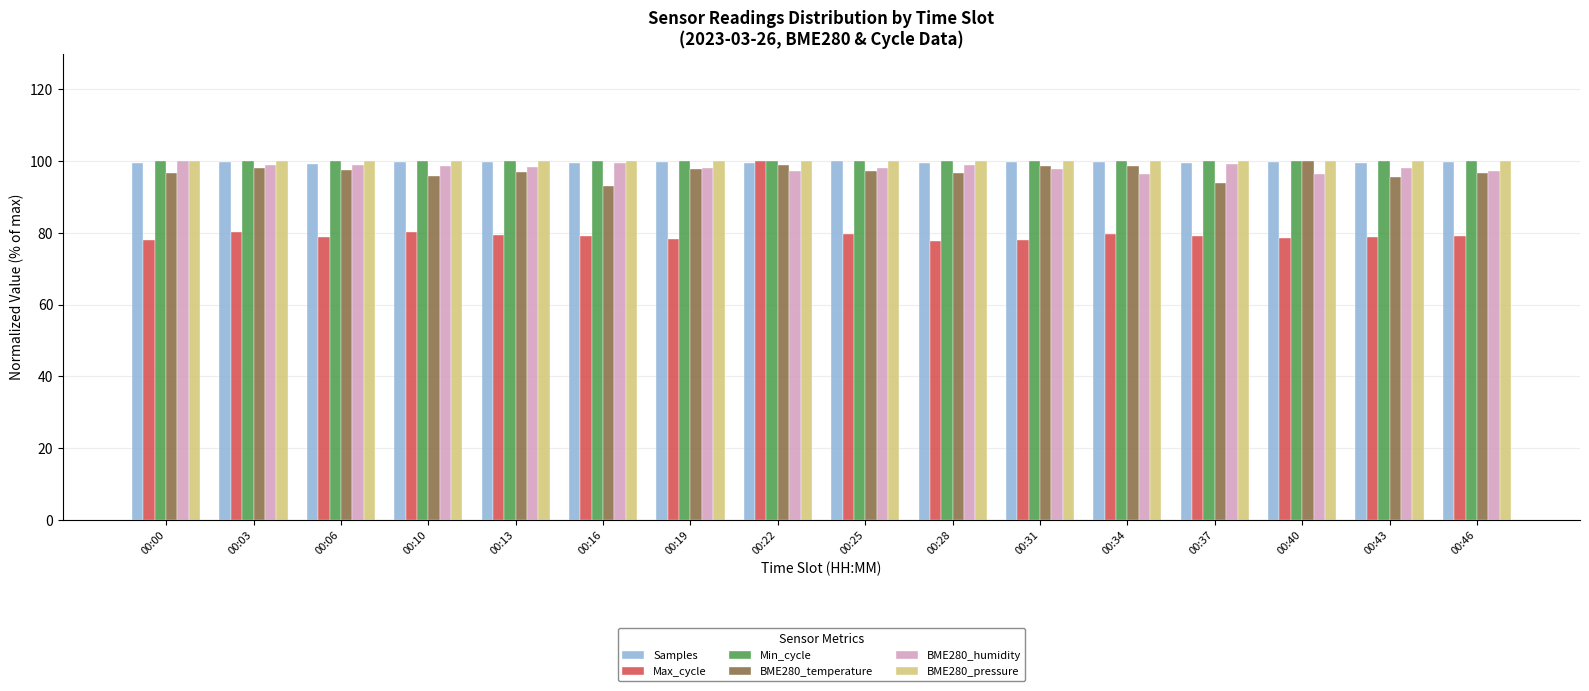

What is the smallest value displayed?

77.8